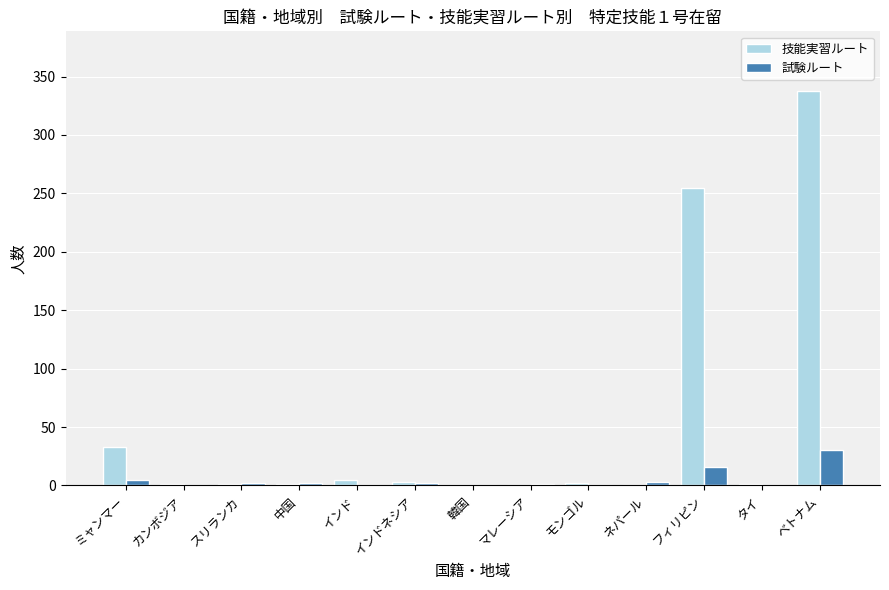

Which series changed the most between インドネシア and フィリピン?

技能実習ルート